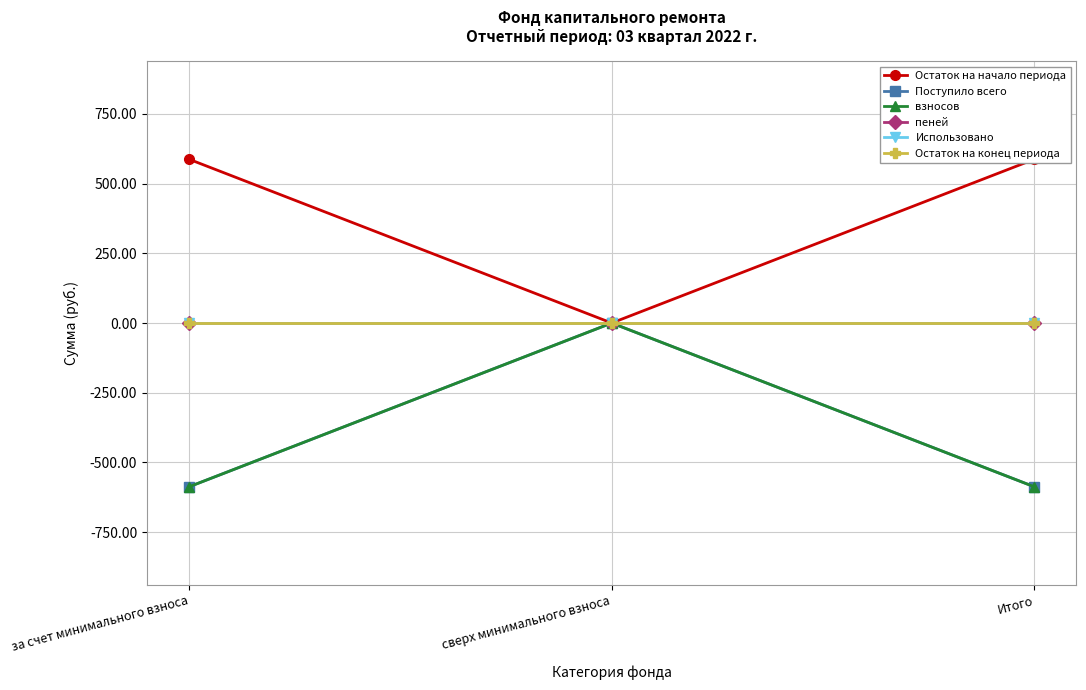

Rank the series at Итого from highest to lowest value.

Остаток на начало периода, пеней, Использовано, Остаток на конец периода, Поступило всего, взносов